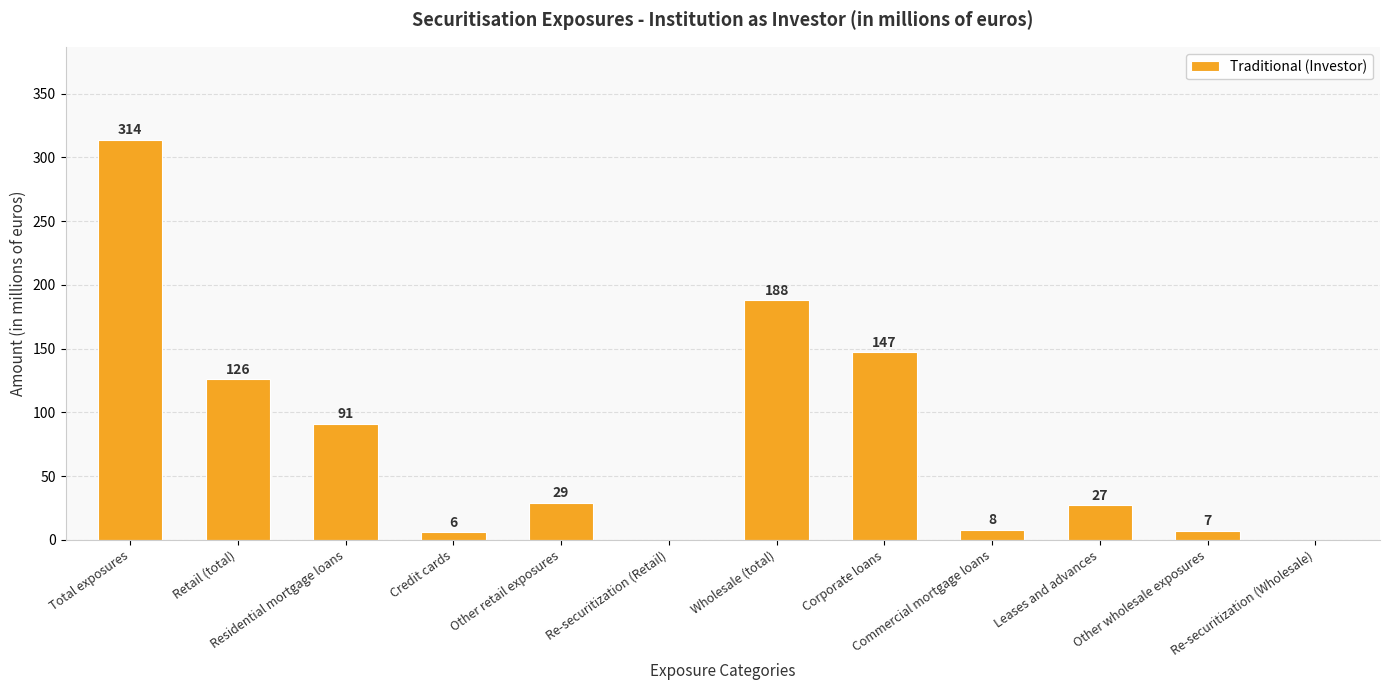

True or false: the data shows 44 at Other retail exposures.

False